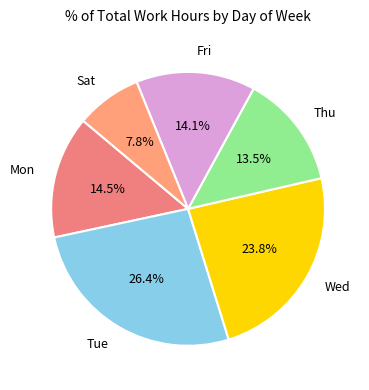

Between Tue and Fri, which is larger?

Tue